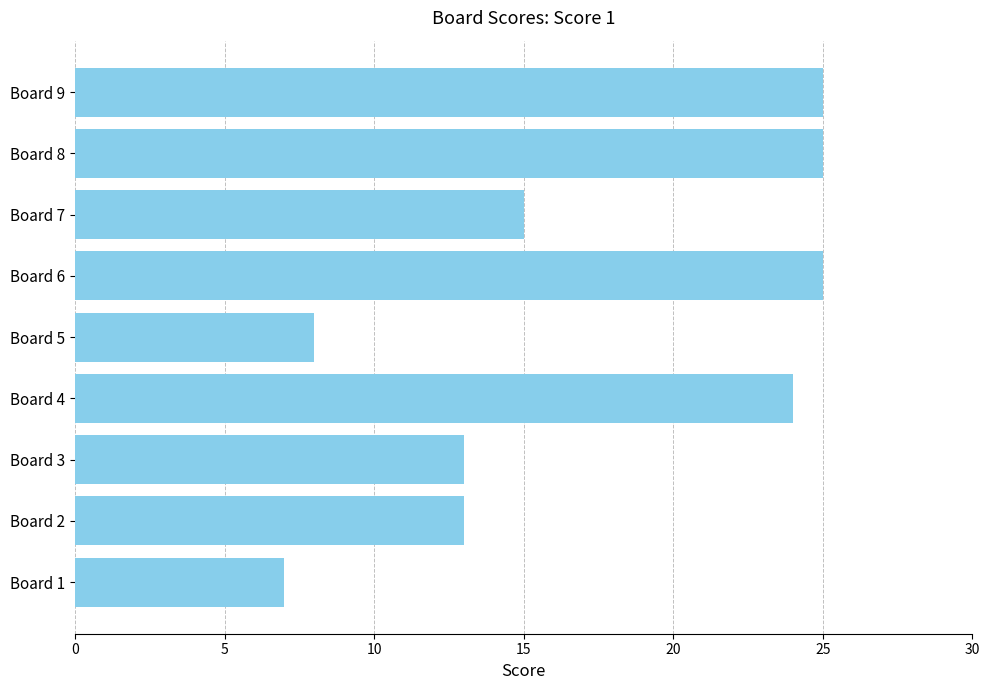

The value at Board 7 is 15. True or false?

True